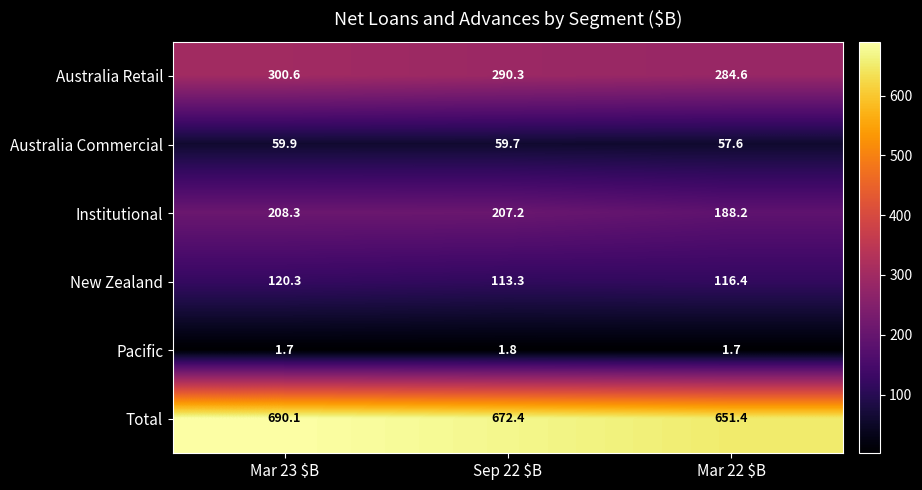

At which label is Total closest to 670?

Sep 22 $B